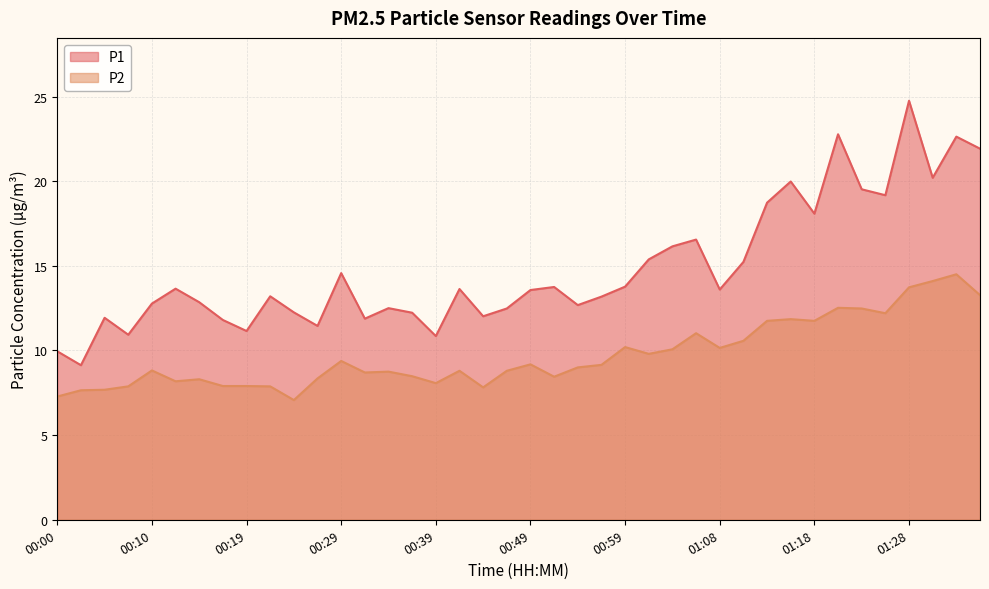

What is the difference between the maximum and minimum values in the P2 series?

7.4